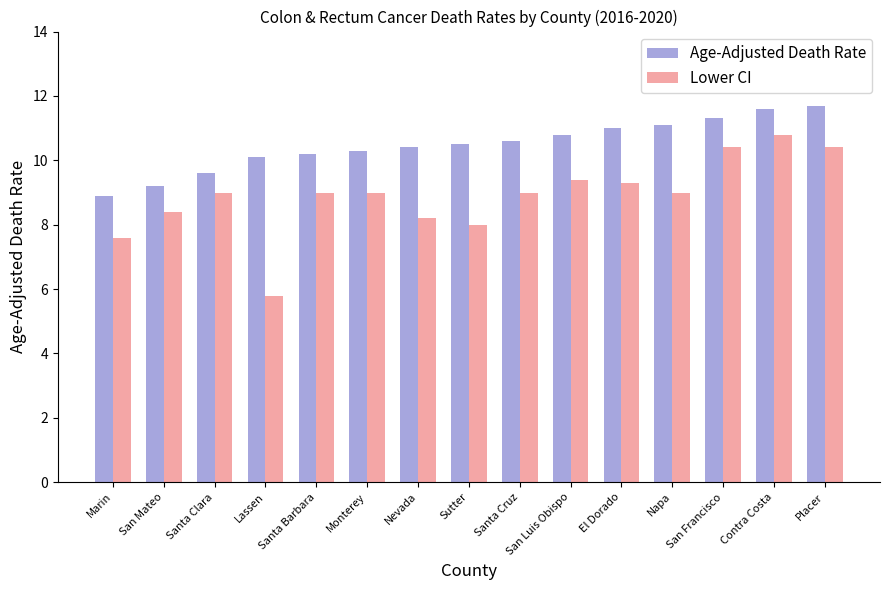

List the series in order of their overall mean, highest first.

Age-Adjusted Death Rate, Lower CI